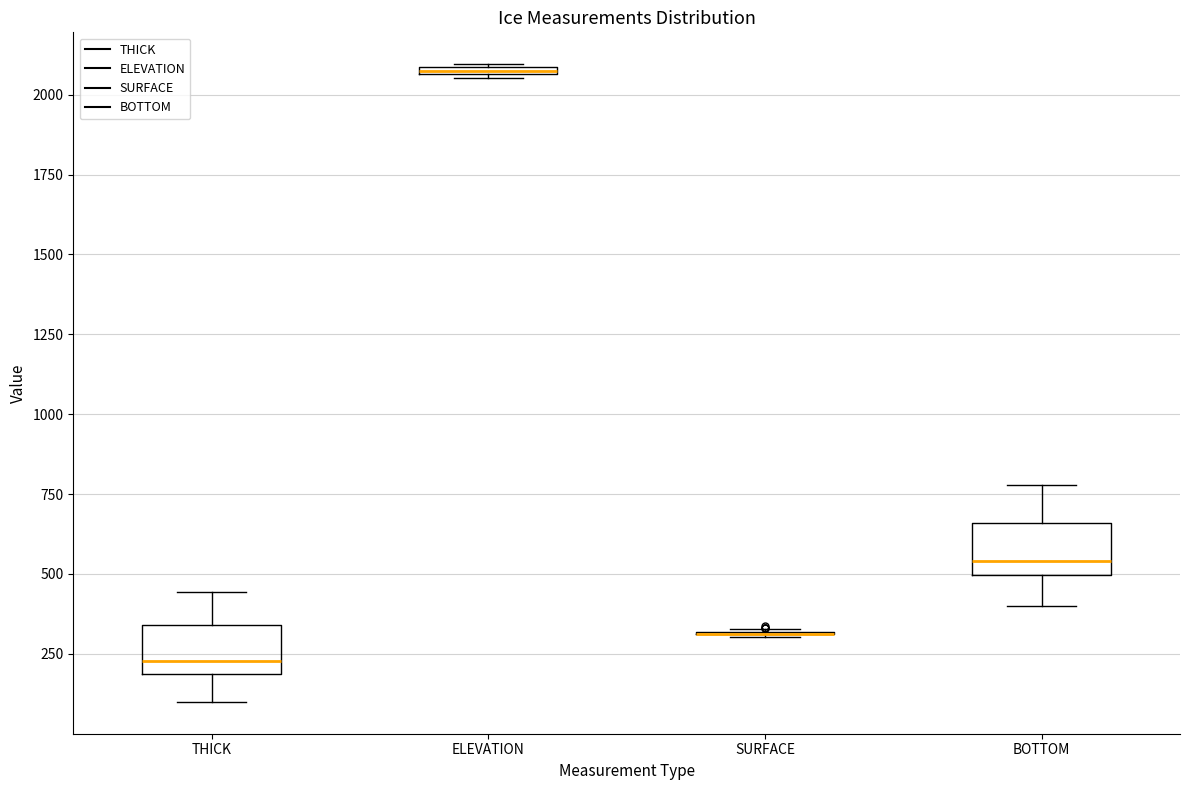

Where is the upper edge of the box for THICK on the y-axis? The values are not printed on the chart, so give them approximately, as read against the axis.

350